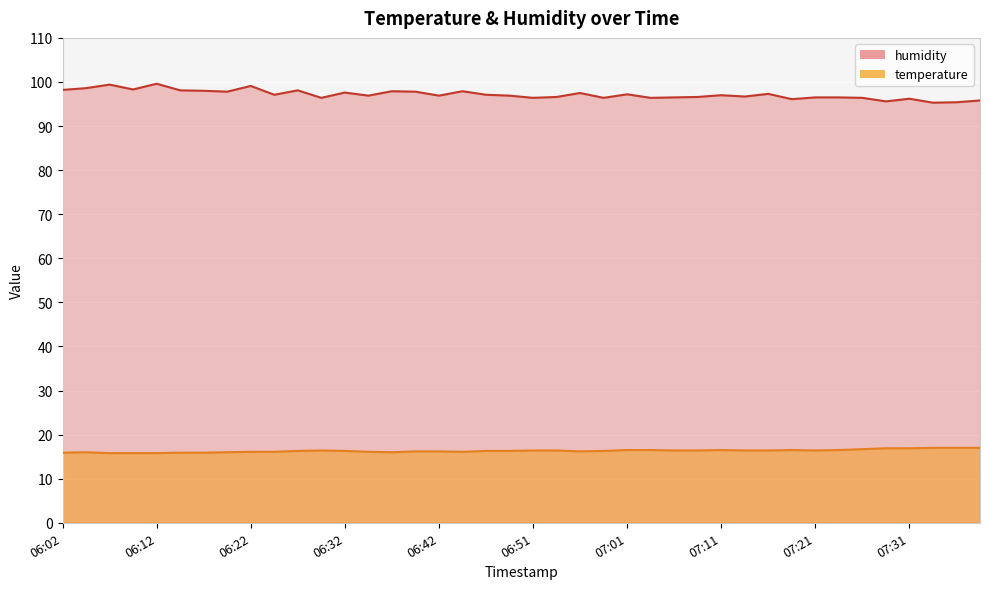

How many series are shown in this chart?

2